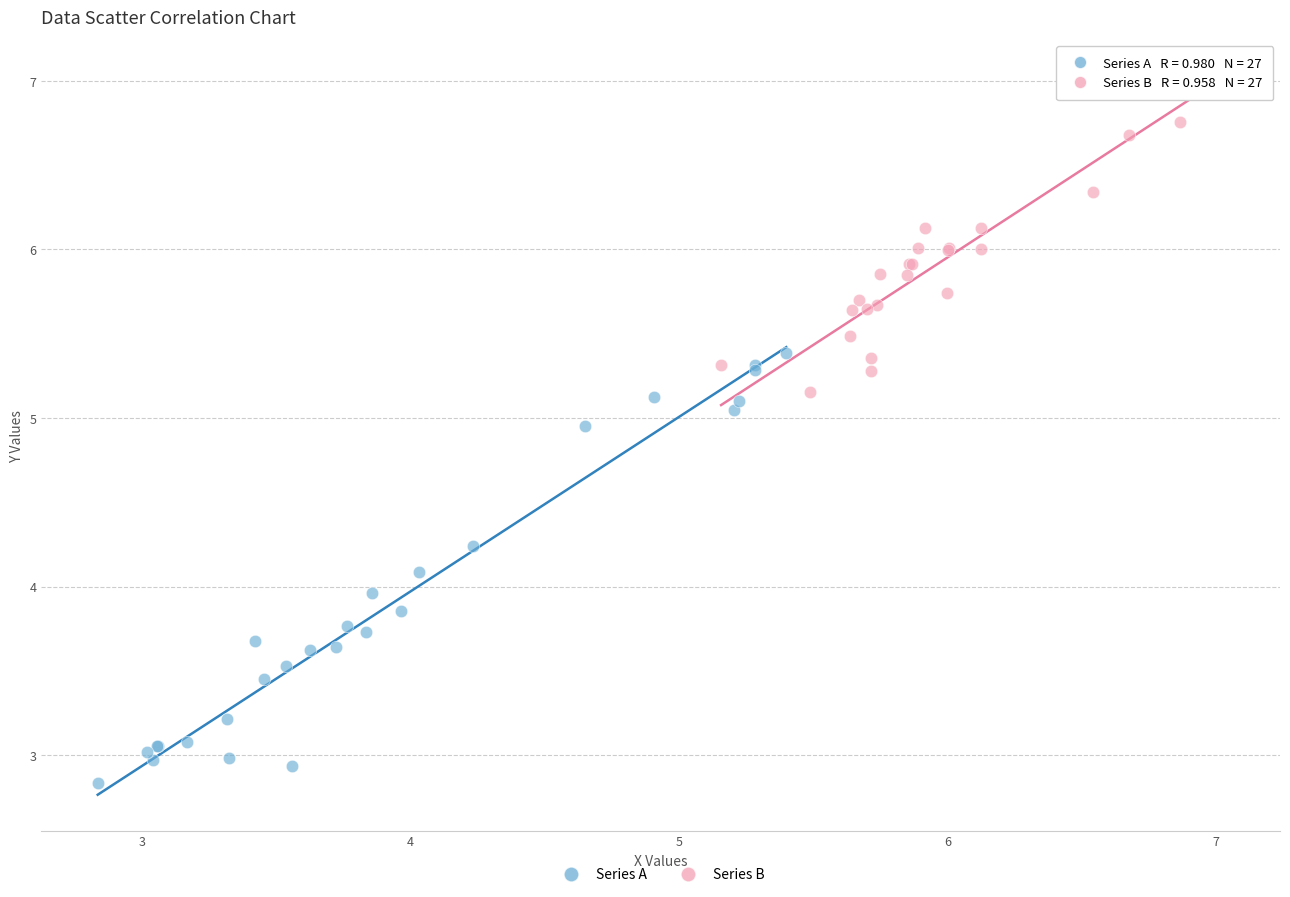

Which series reaches the maximum Y coordinate?

Series B